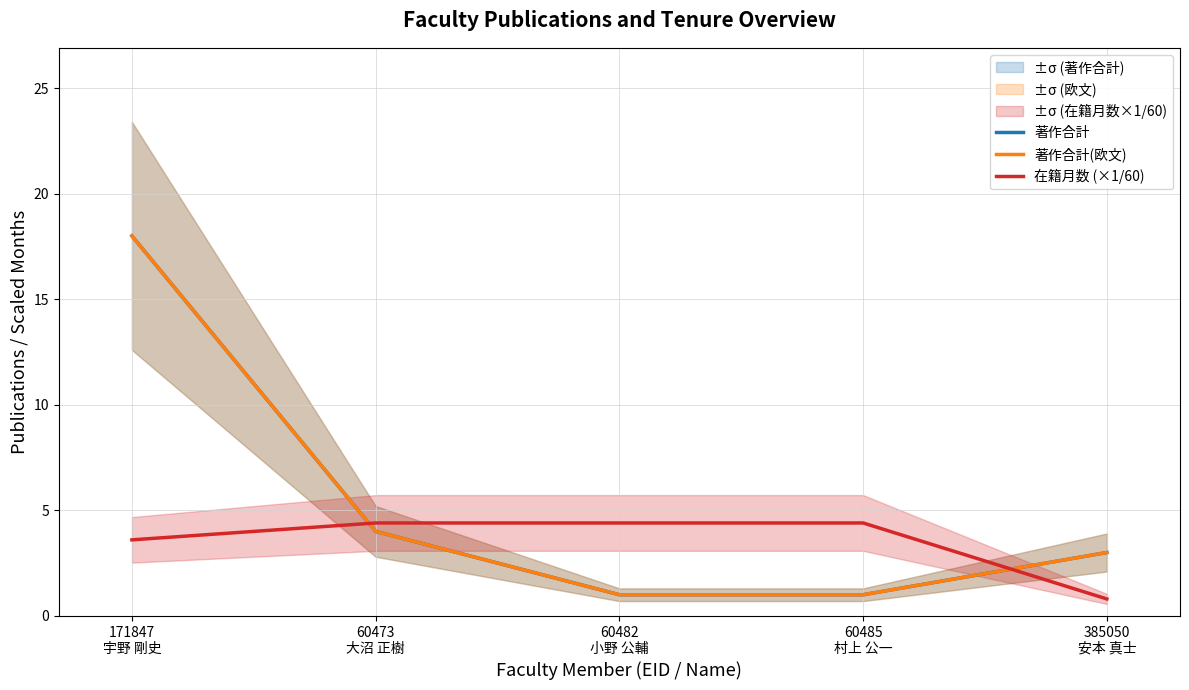

Read the 著作合計(欧文) value at 60485
村上 公一.

1.0